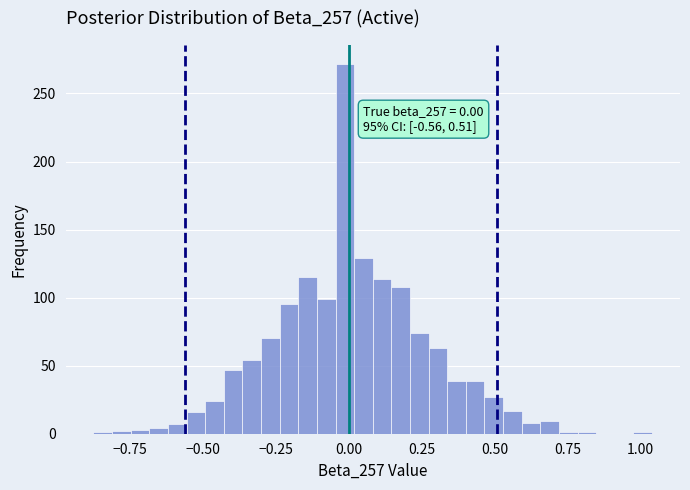

Read against the x-axis, roughly where is the centre of the tallest bar?

0.00